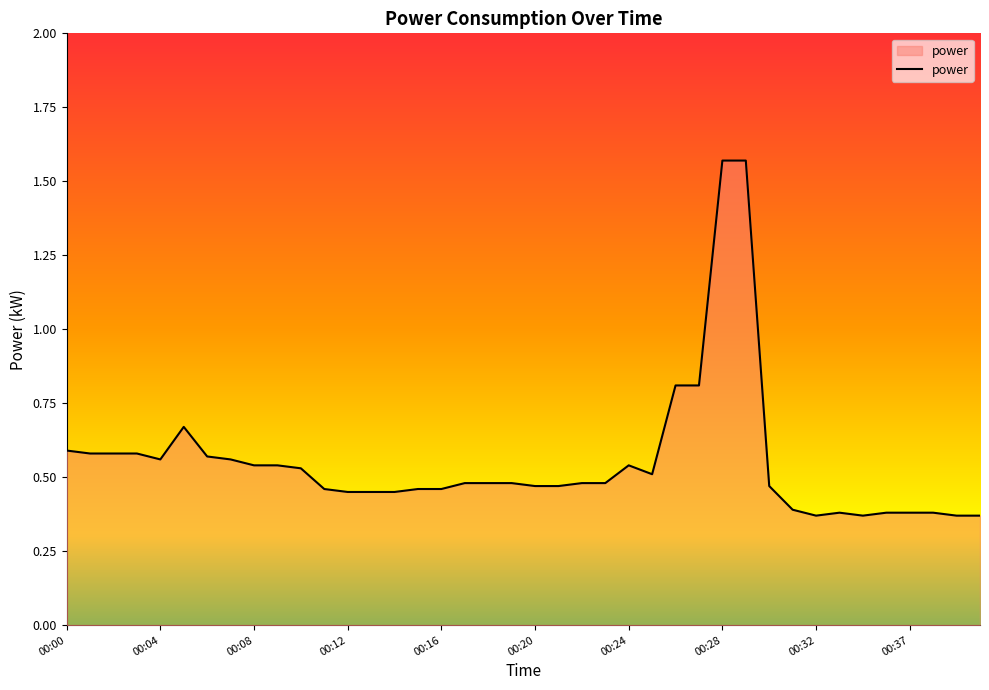

Rank the categories by value from lowest to highest.

00:32, 00:34, 00:39, 00:40, 00:33, 00:36, 00:37, 00:38, 00:31, 00:12, 00:13, 00:14, 00:11, 00:15, 00:16, 00:20, 00:21, 00:30, 00:17, 00:18, 00:19, 00:22, 00:23, 00:25, 00:10, 00:08, 00:09, 00:24, 00:04, 00:07, 00:06, 00:01, 00:02, 00:03, 00:00, 00:05, 00:26, 00:27, 00:28, 00:29